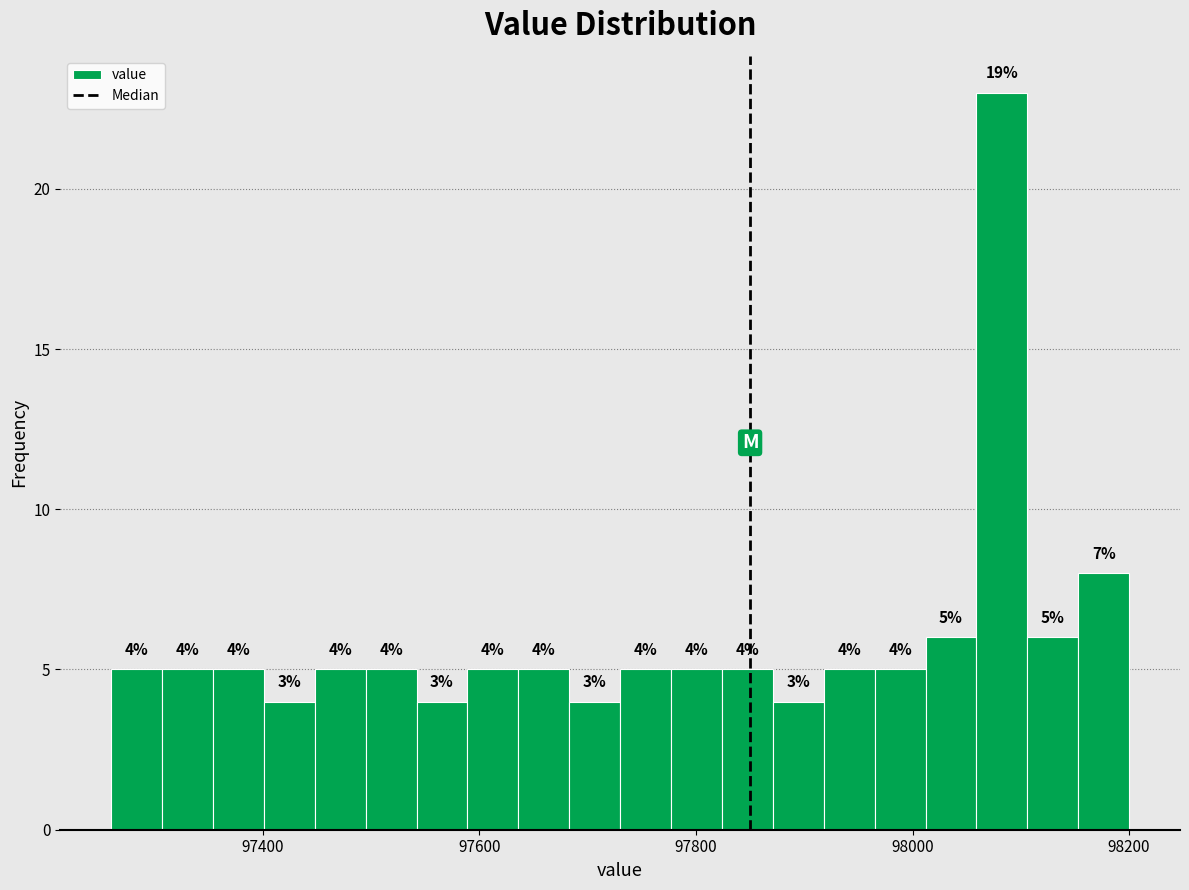

Around what value on the x-axis is the tallest bar? Give the approximate position of its centre, as read against the axis.

98080